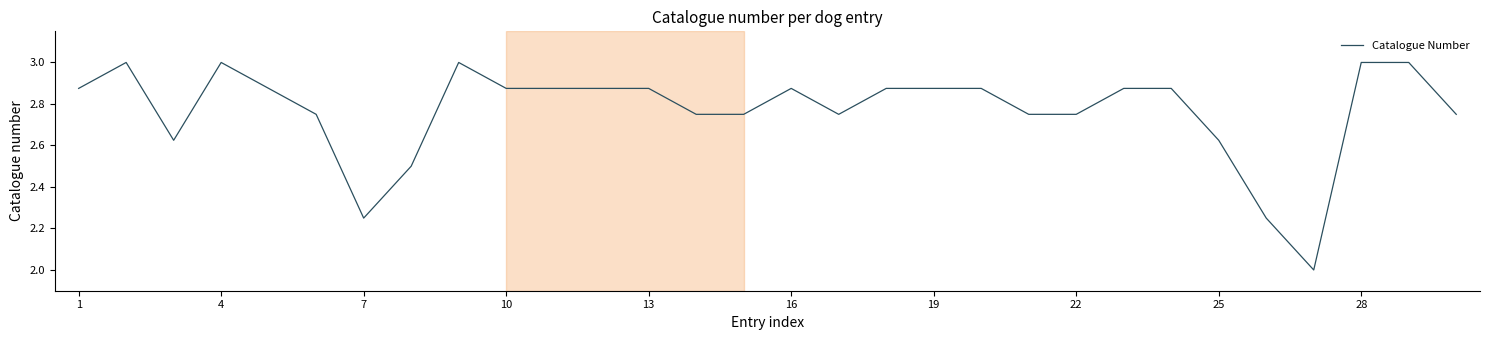

Does the chart have visible grid lines?

No